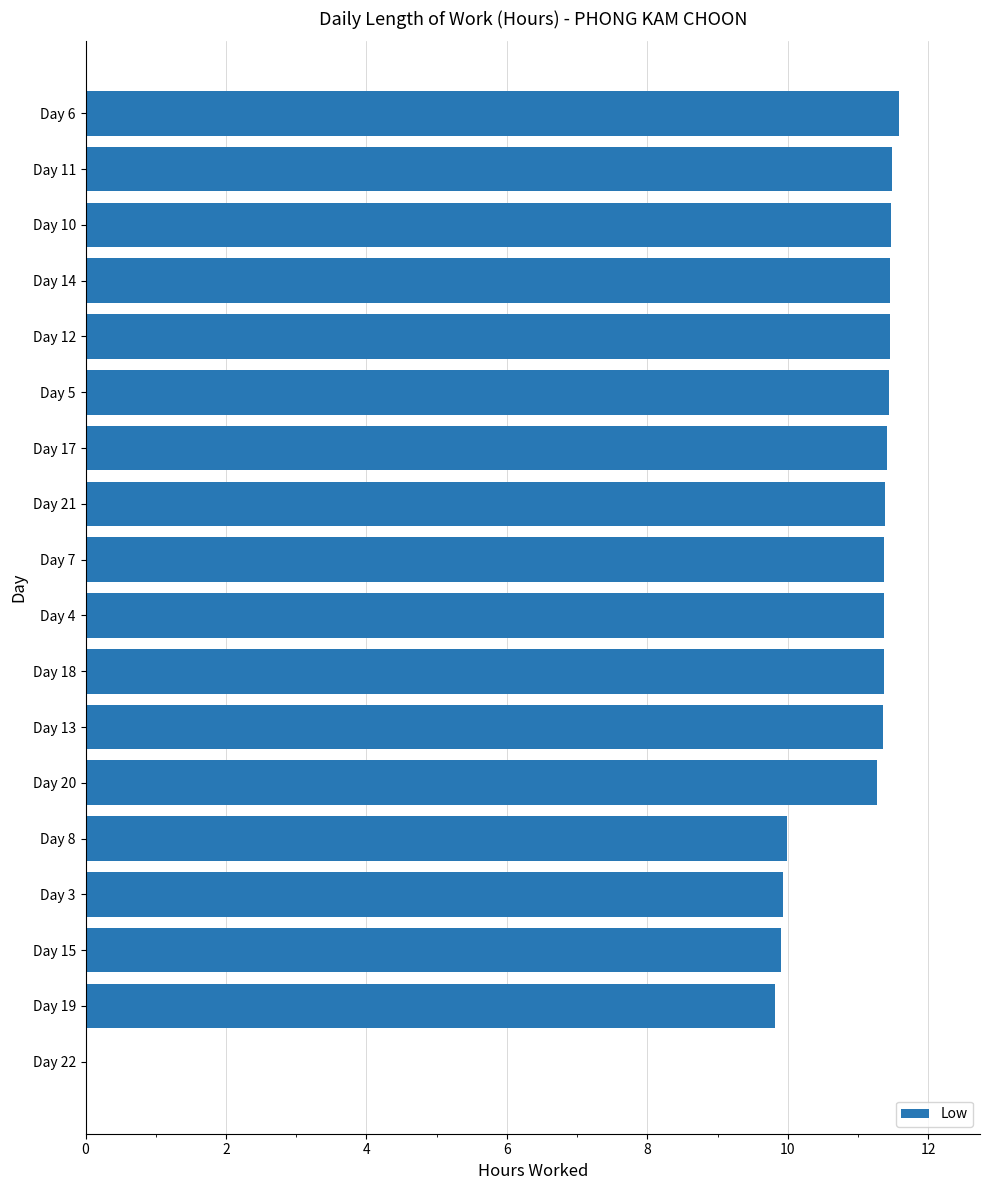

What is the sum of the values at Day 12 and Day 14?

22.9